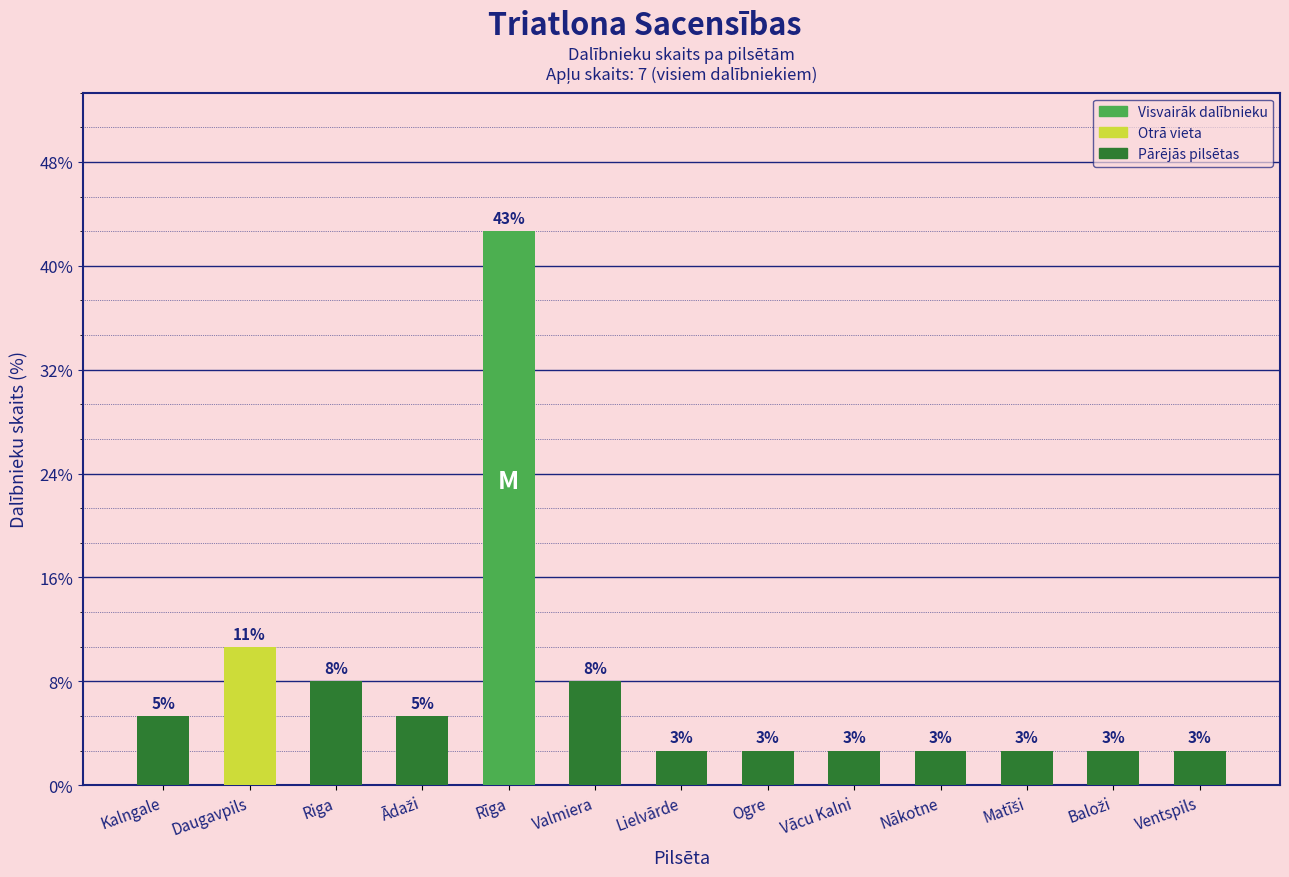

How many distinct data groups are displayed?

1